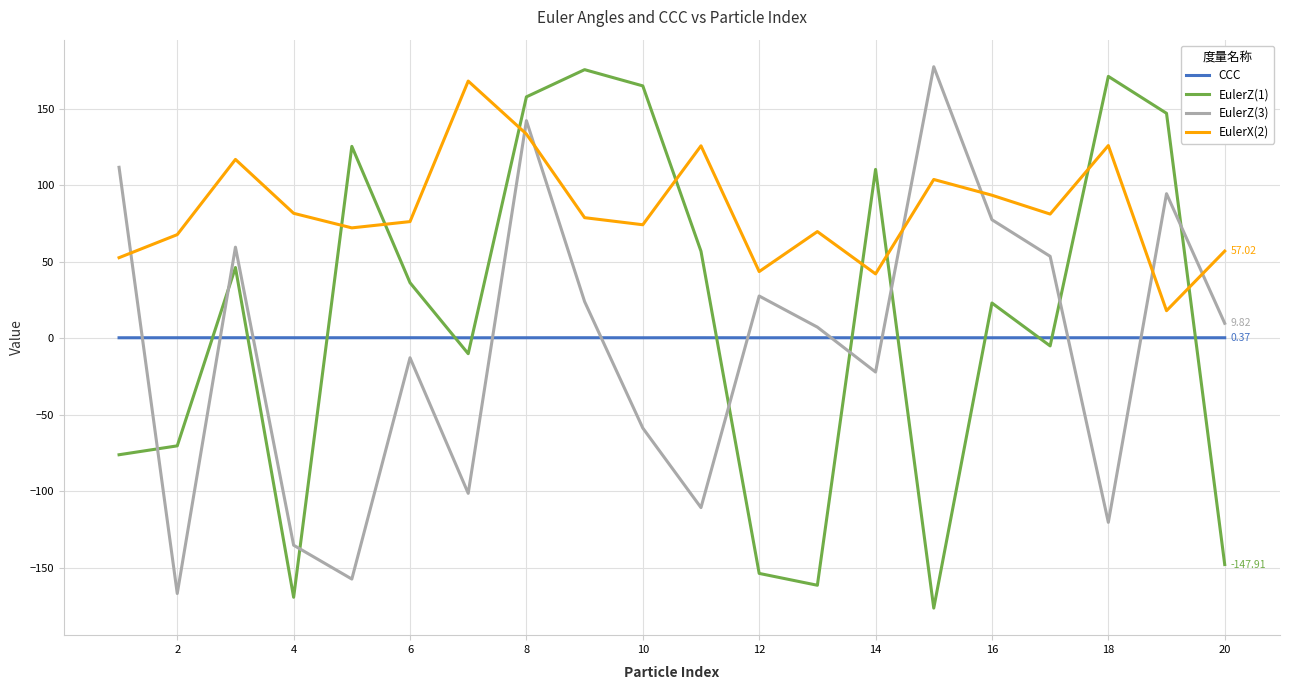

Does the chart have visible grid lines?

Yes